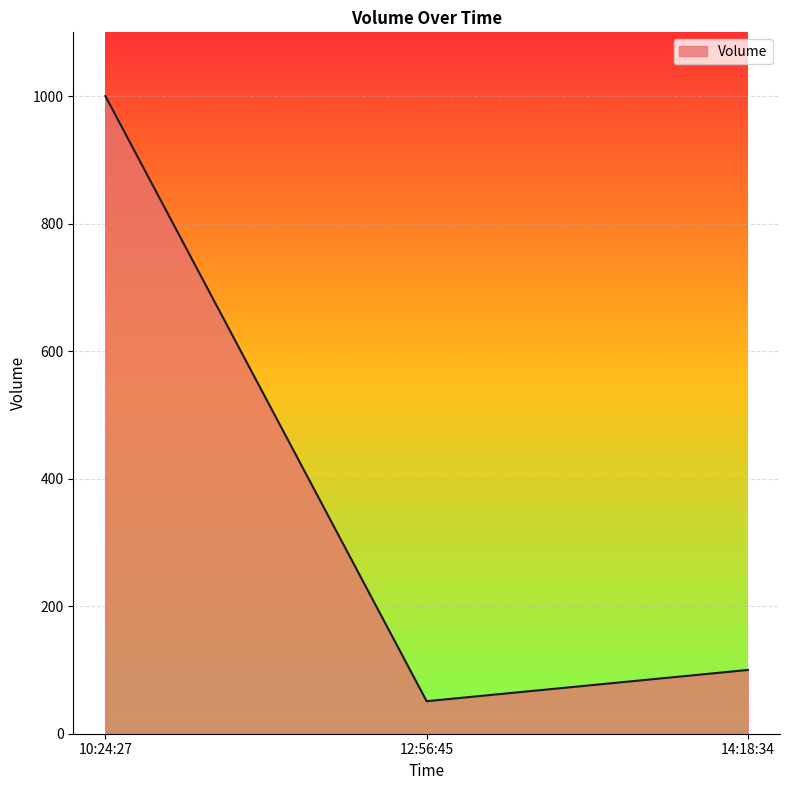

Rank the categories by value from highest to lowest.

10:24:27, 14:18:34, 12:56:45